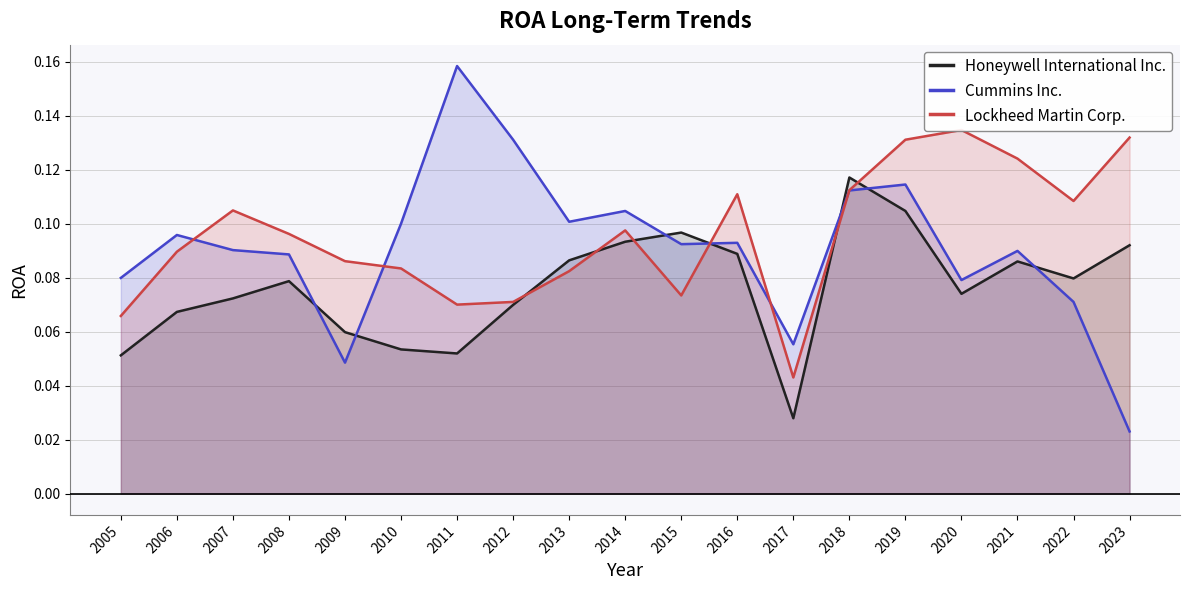

What is the sum of the Honeywell International Inc. values at 2012 and 2010?

0.1